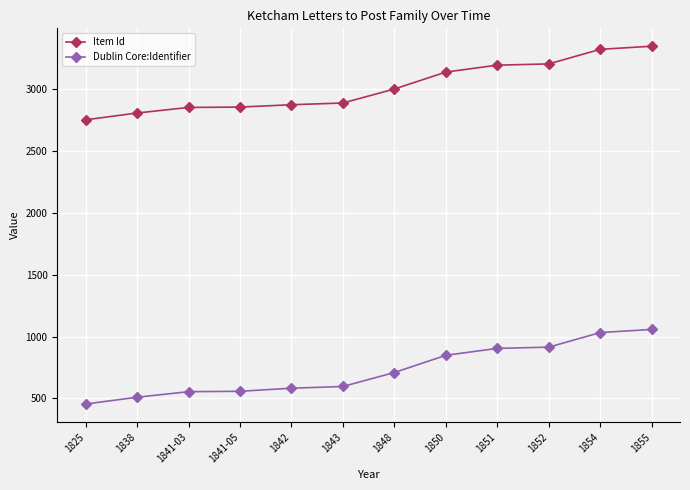

Rank the series by their maximum value, from lowest to highest.

Dublin Core:Identifier, Item Id